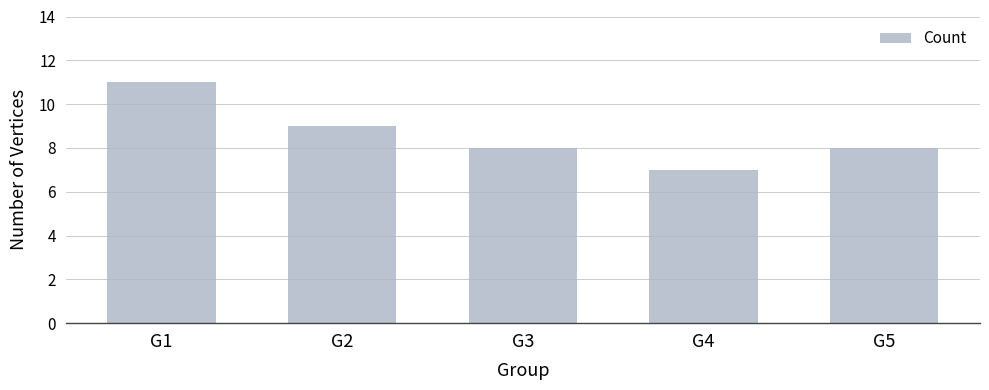

The chart shows a value of 9 at G2. True or false?

True